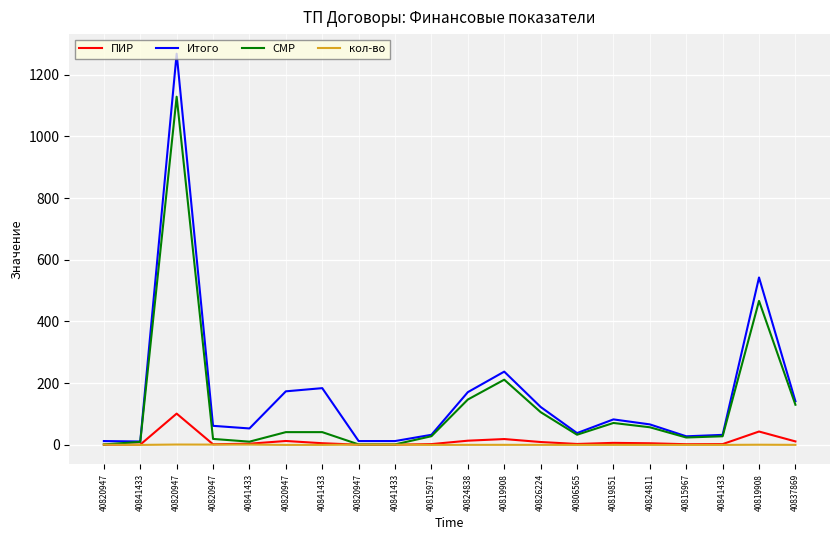

List the series in order of their peak value, highest first.

Итого, СМР, ПИР, кол-во